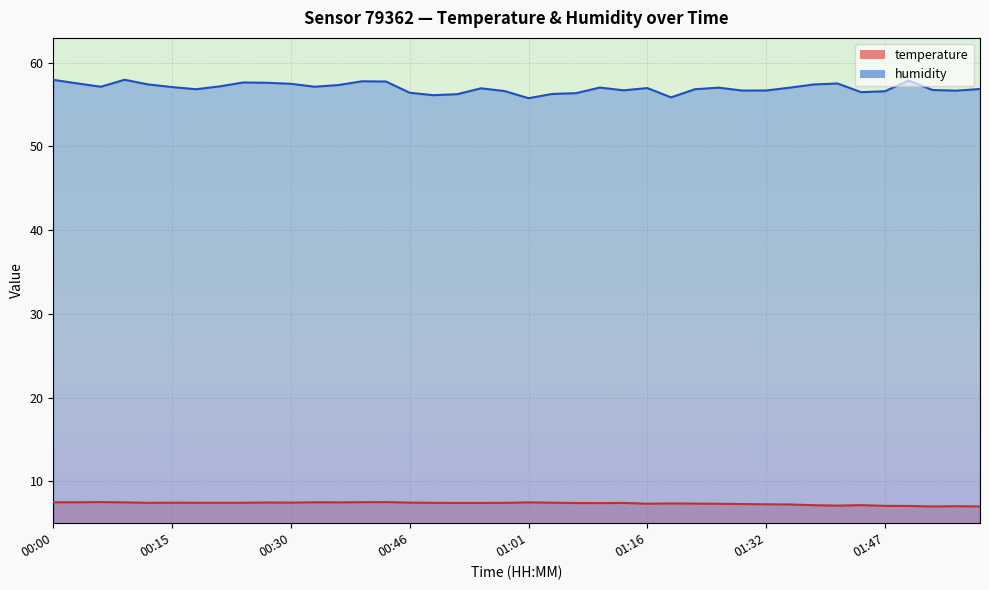

True or false: humidity and temperature intersect in this chart.

False